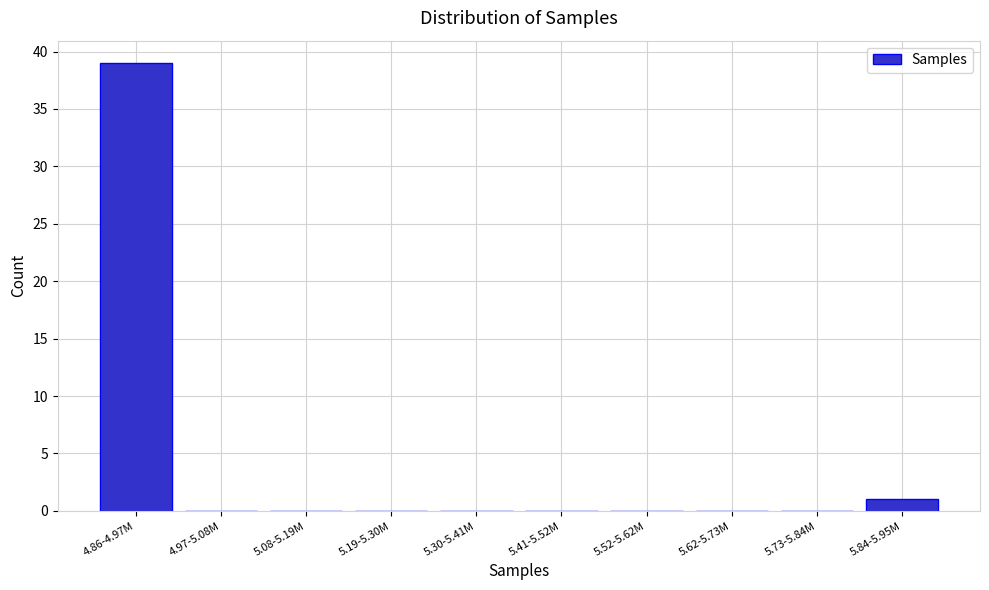

Reading left to right, transcribe all the data shown in this chart.

4.86-4.97M=39	4.97-5.08M=0	5.08-5.19M=0	5.19-5.30M=0	5.30-5.41M=0	5.41-5.52M=0	5.52-5.62M=0	5.62-5.73M=0	5.73-5.84M=0	5.84-5.95M=1